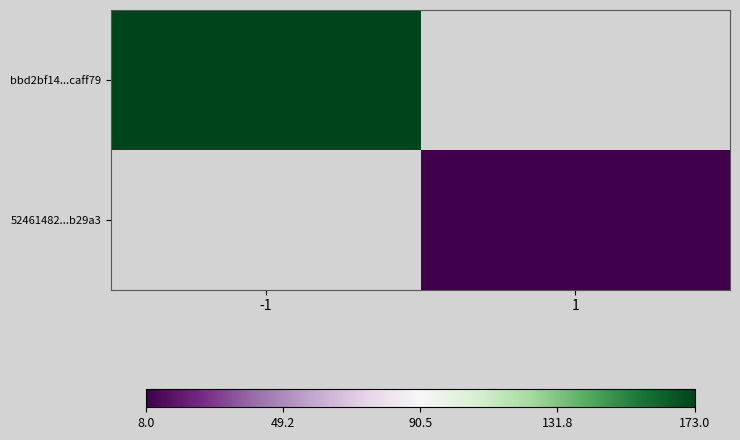

What is the smallest value displayed?

8.0